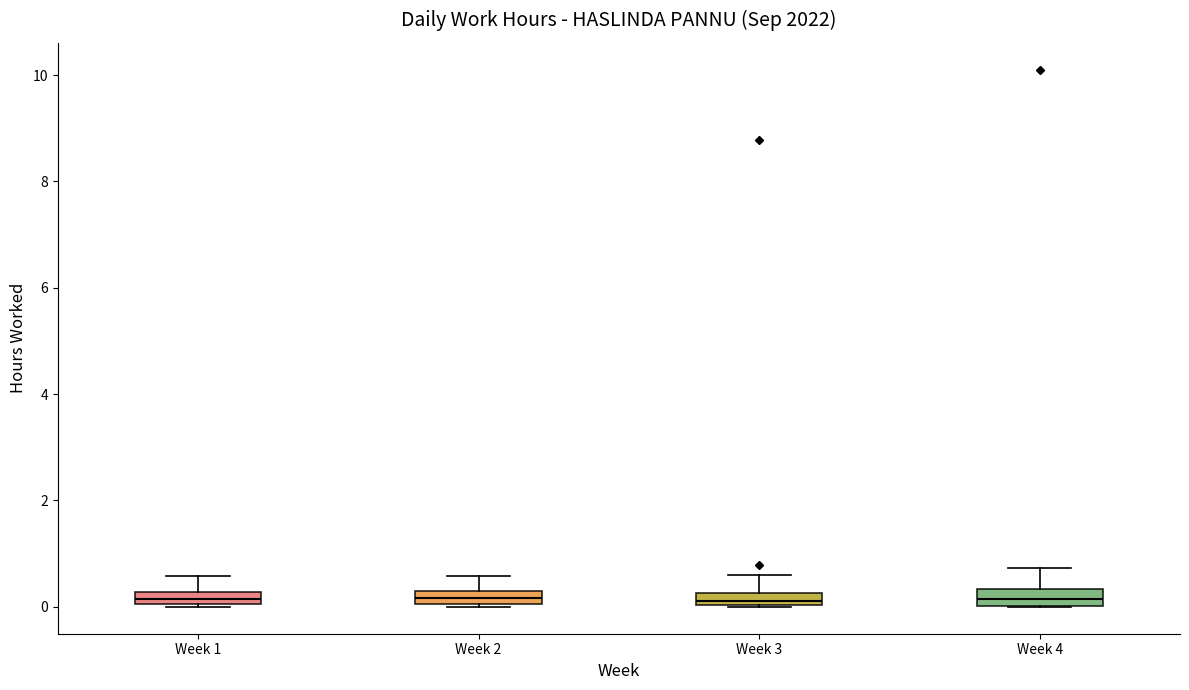

Where does the median line of the box for Week 4 sit on the y-axis? The values are not printed on the chart, so give them approximately, as read against the axis.

0.2